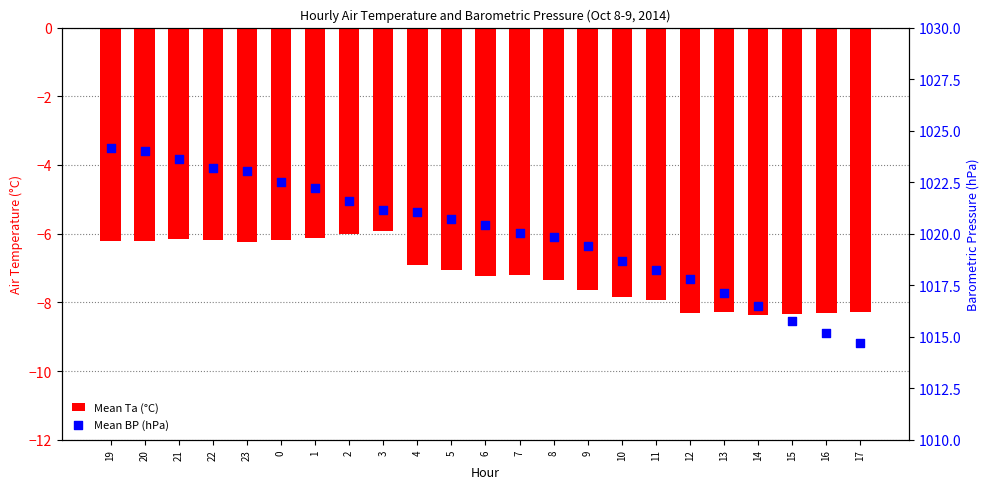

Is the value of Mean Ta (°C) at 9 greater than the value of Mean BP (hPa) at 17?

No